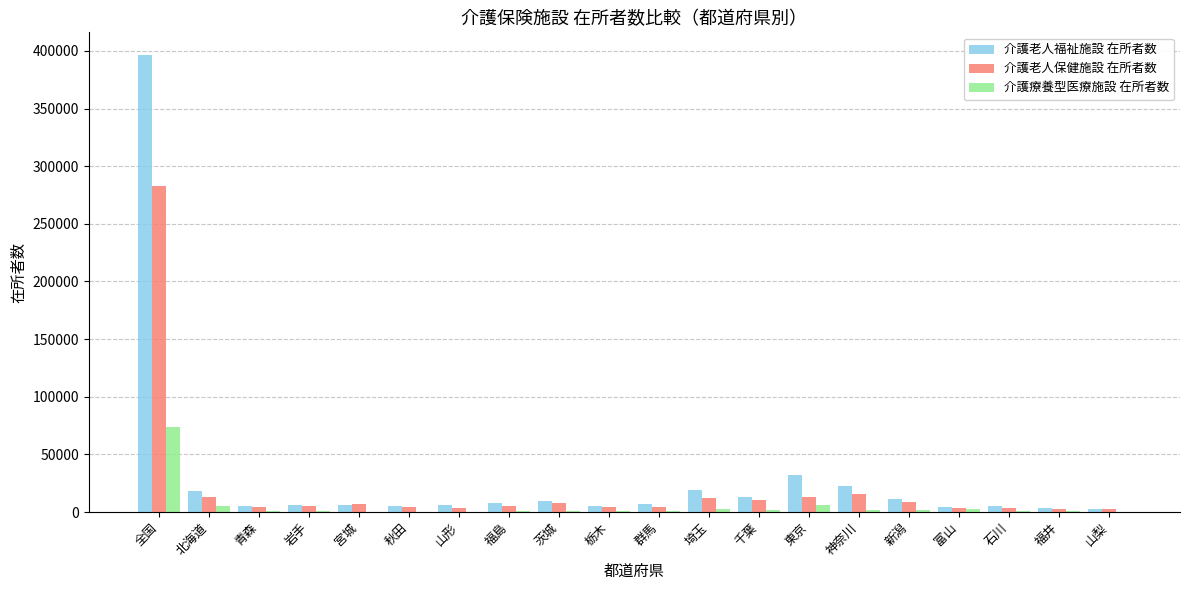

Is the value of 介護老人保健施設 在所者数 at 全国 greater than the value of 介護老人福祉施設 在所者数 at 山梨?

Yes